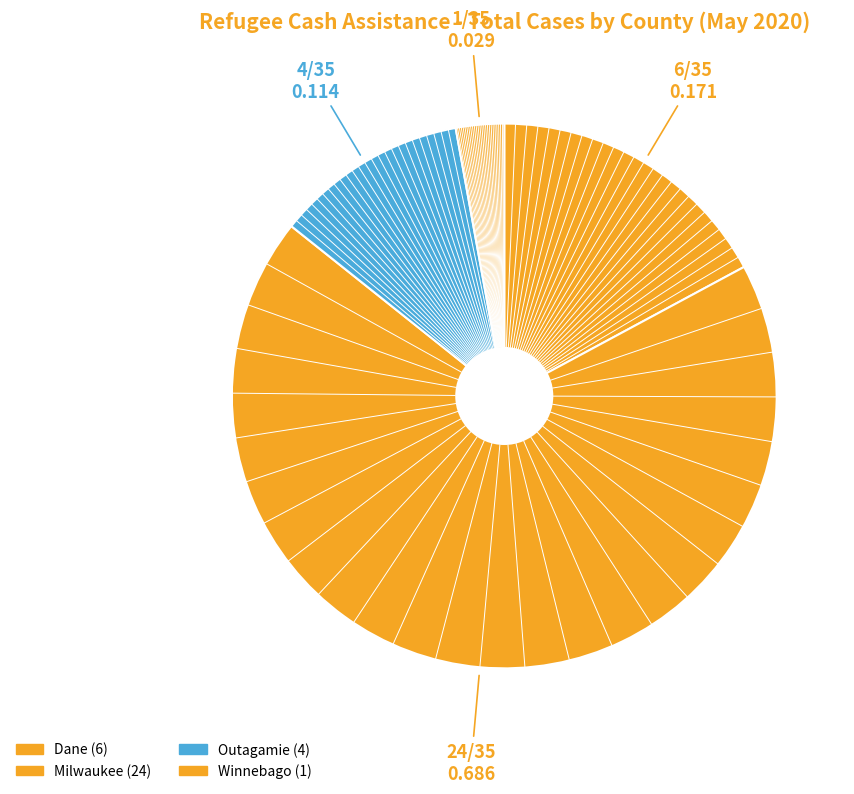

Count the number of slices in the pie.

4